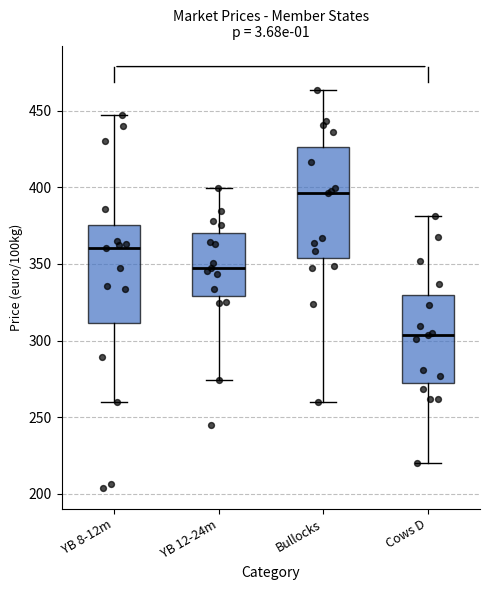

Where does the lower whisker of the box for YB 8-12m end on the y-axis? The values are not printed on the chart, so give them approximately, as read against the axis.

260